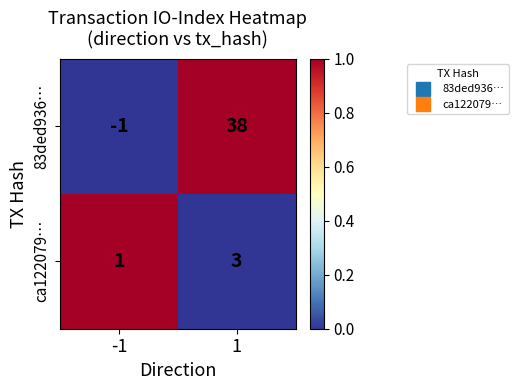

Count the number of categories in the chart.

2